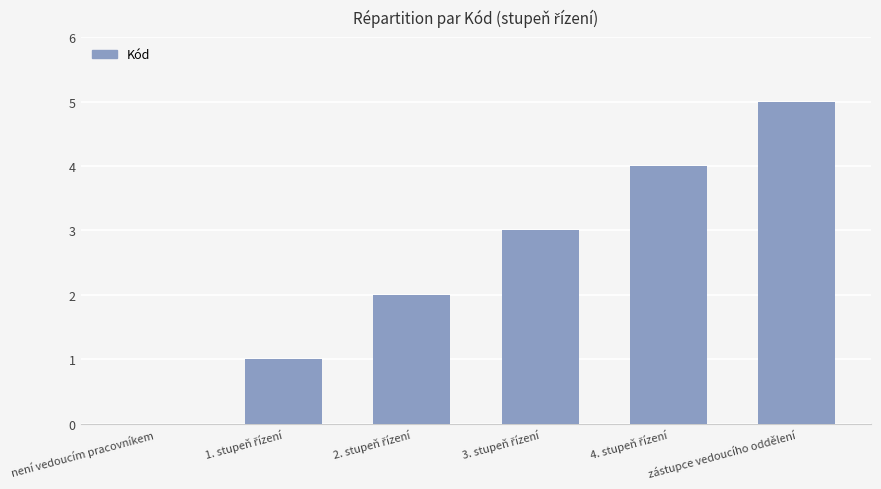

Is it true that the value at není vedoucím pracovníkem is -2?

False